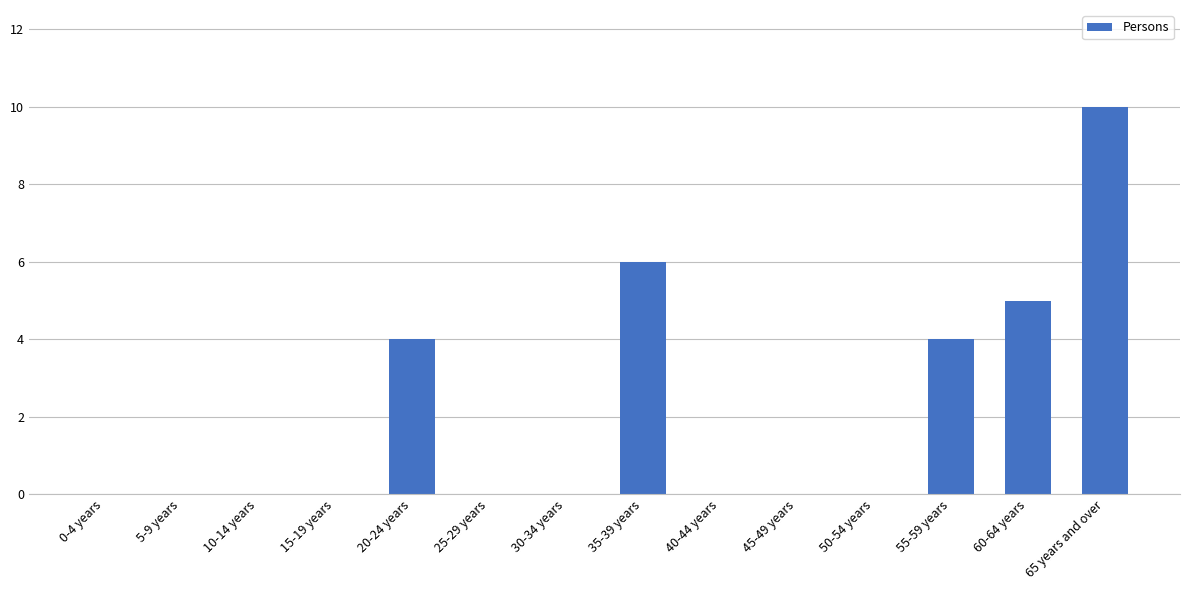

What is the change in value from 20-24 years to 60-64 years?

+1